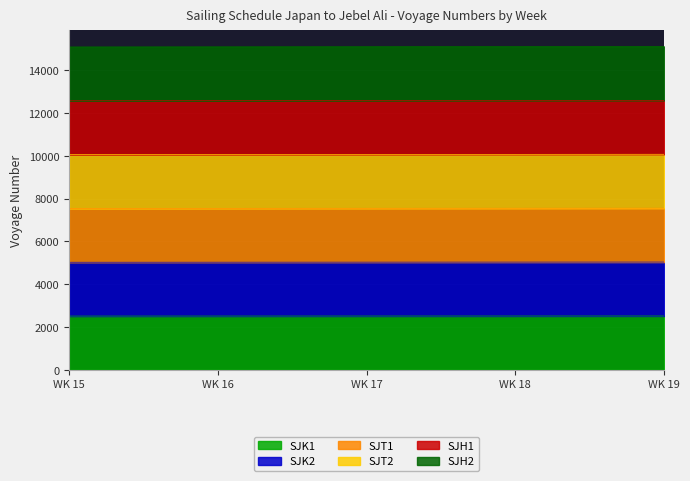

The SJT1 series shows 10346 at WK 16. True or false?

False